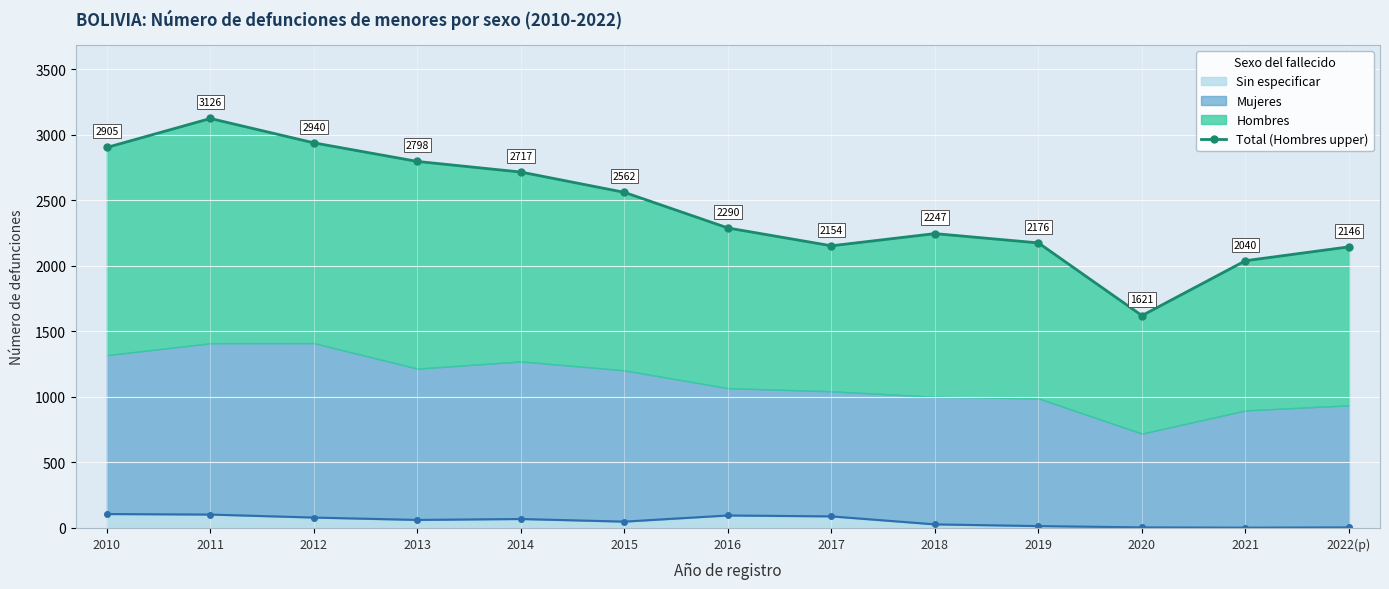

What is the ratio of the value at 2016 to the value at 2021?

1.1